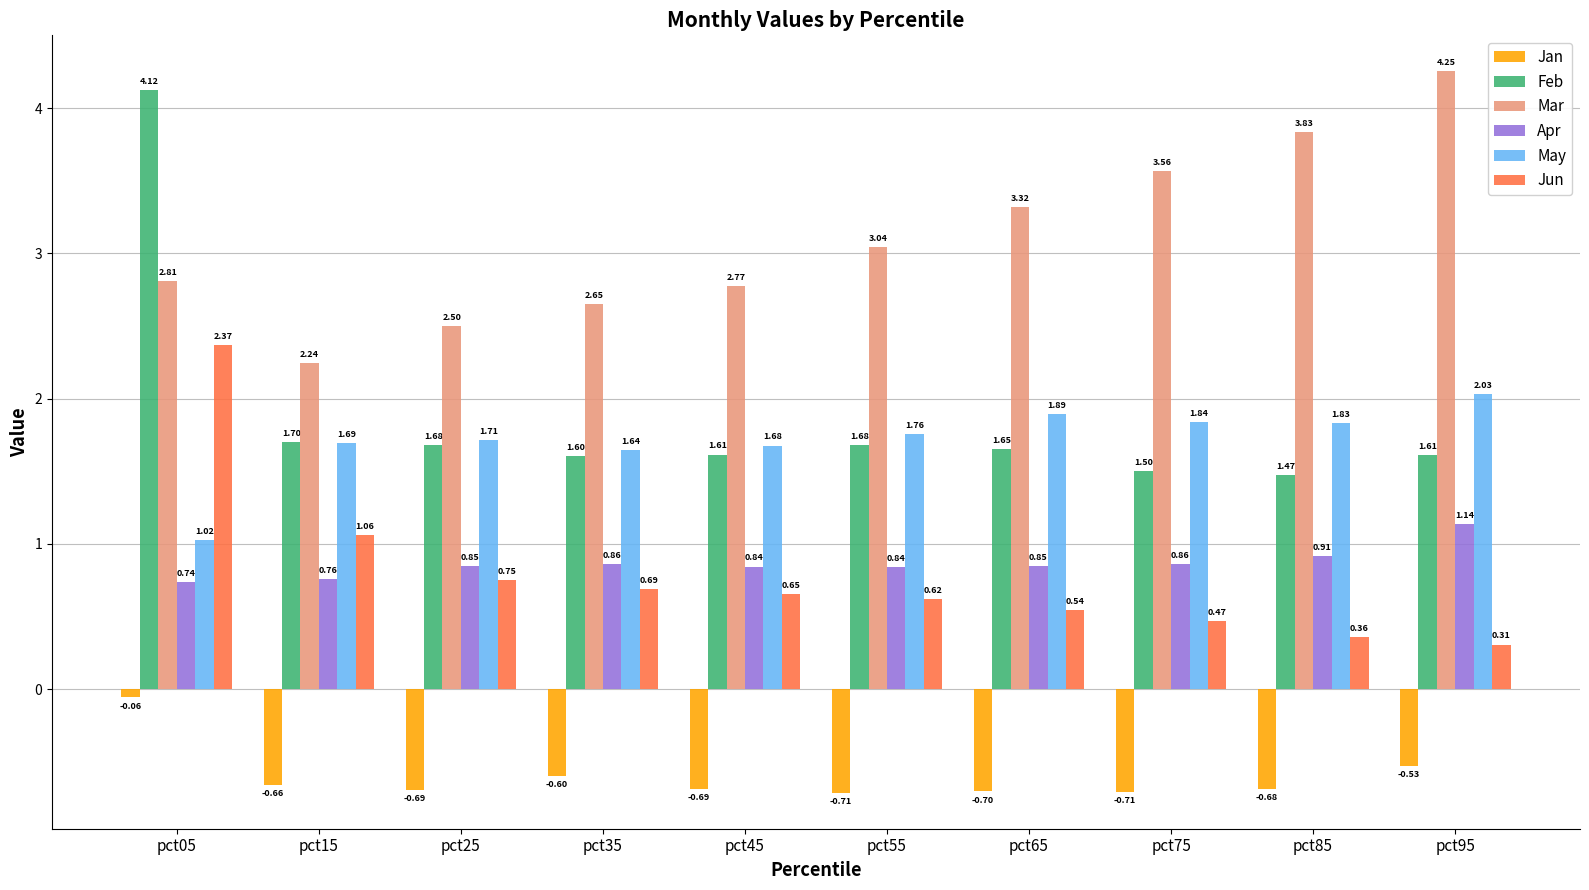

What is the total value across all series at pct05?

11.0